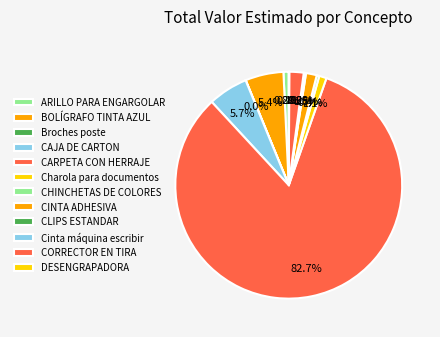

What is the total percentage of Charola para documentos and CINTA ADHESIVA?

2.6%